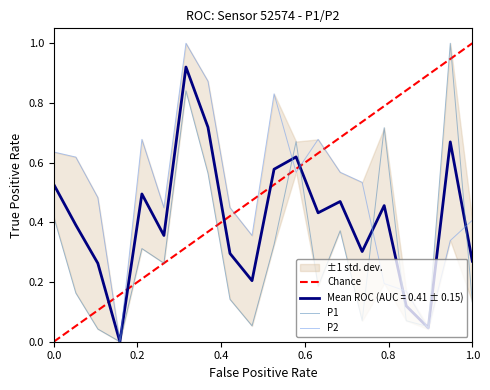

Reading left to right, extract all data points from this chart.

P1: 0.4	0.2	0.0	0.0	0.3	0.3	0.8	0.6	0.1	0.1	0.3	0.7	0.2	0.4	0.1	0.7	0.1	0.1	1.0	0.1
P2: 0.6	0.6	0.5	0.0	0.7	0.4	1.0	0.9	0.4	0.4	0.8	0.6	0.7	0.6	0.5	0.2	0.2	0.0	0.3	0.4